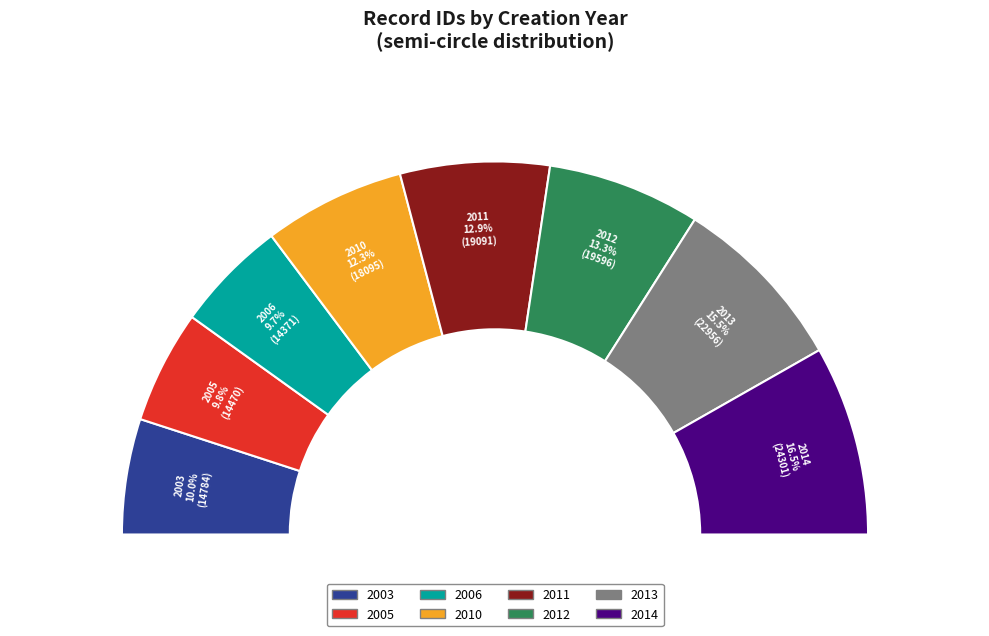

The 2010 slice represents 1% of the pie. True or false?

False